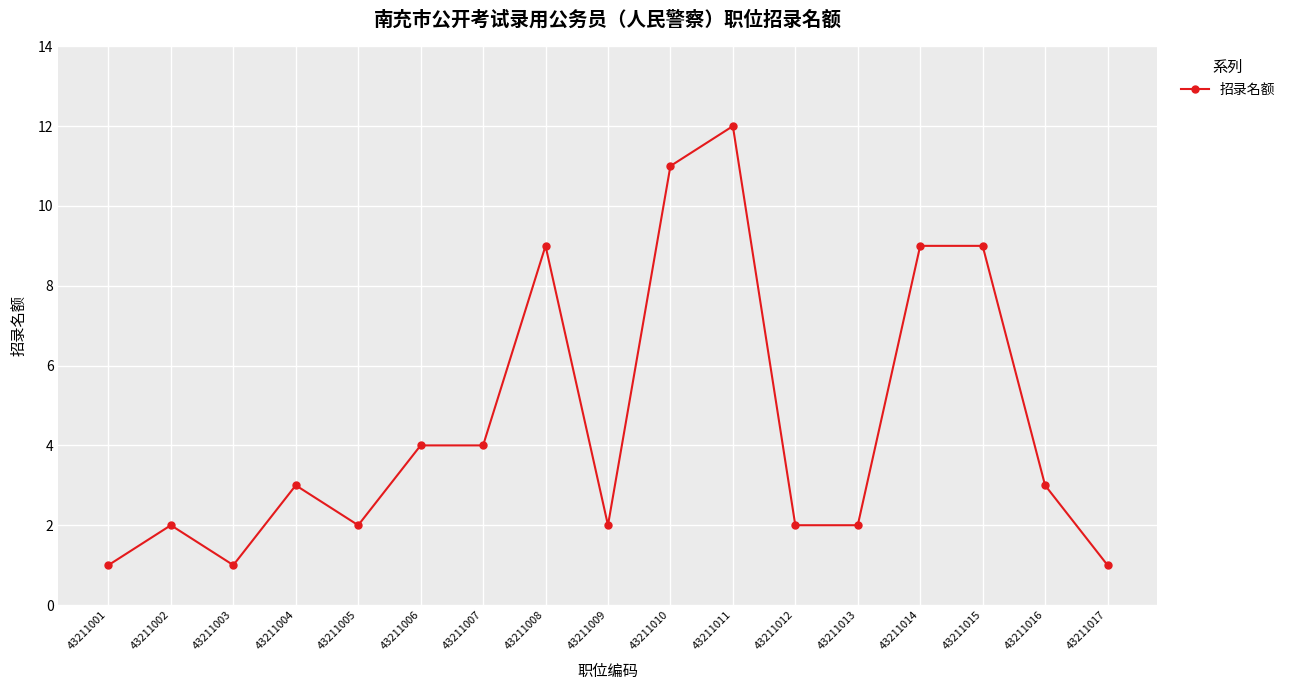

What is the sum of all values?

77